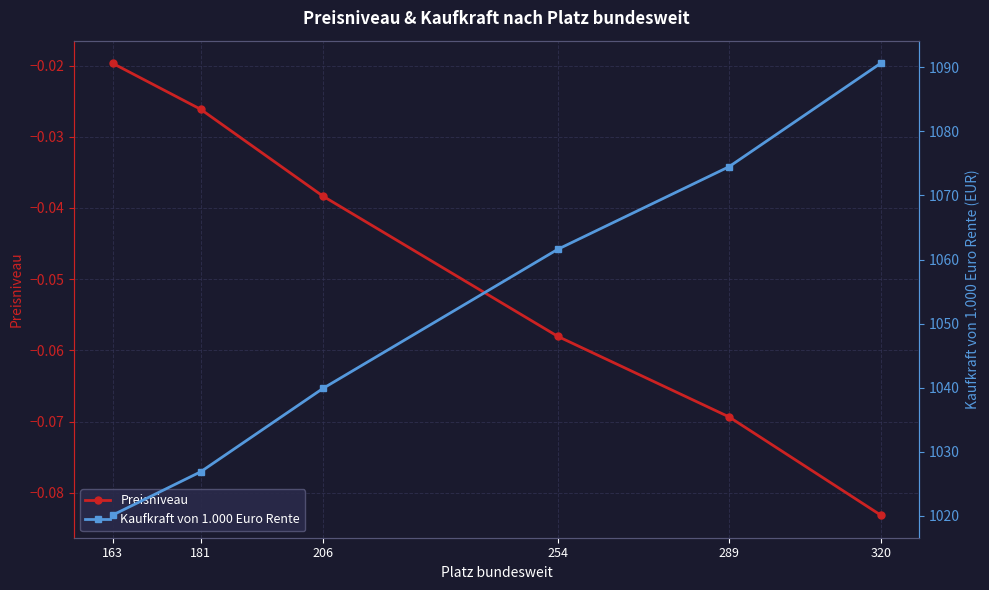

The Kaufkraft von 1.000 Euro Rente series shows 1838.3 at 289. True or false?

False